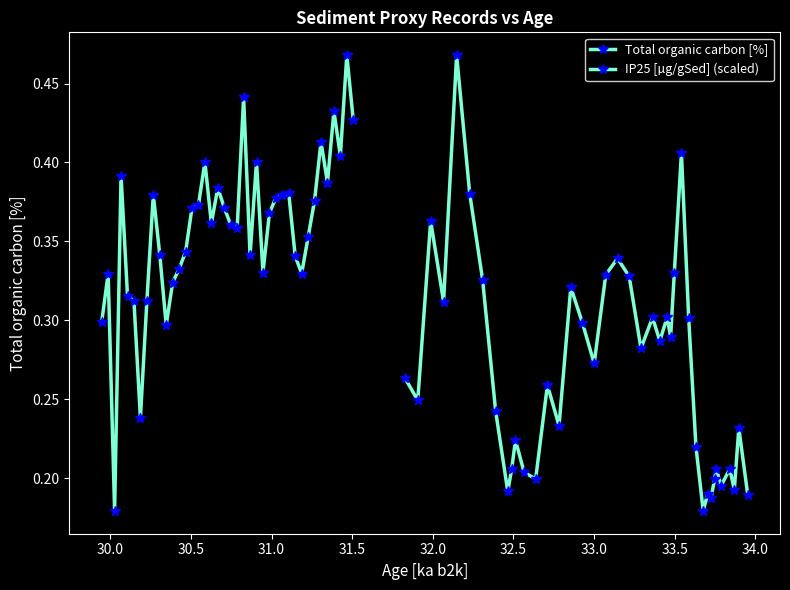

List the series in order of their peak value, highest first.

Total organic carbon [%], IP25 [µg/gSed] (scaled)